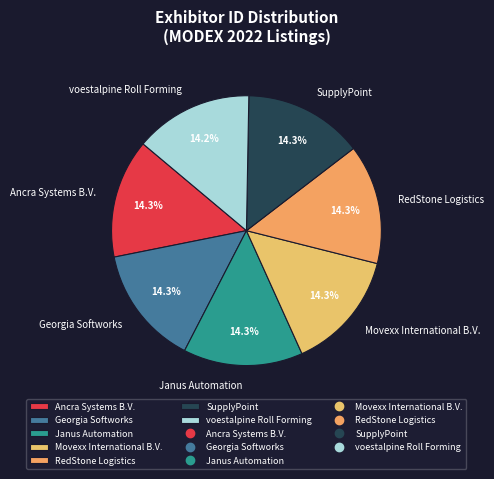

Is there any slice that represents more than half of the pie?

No